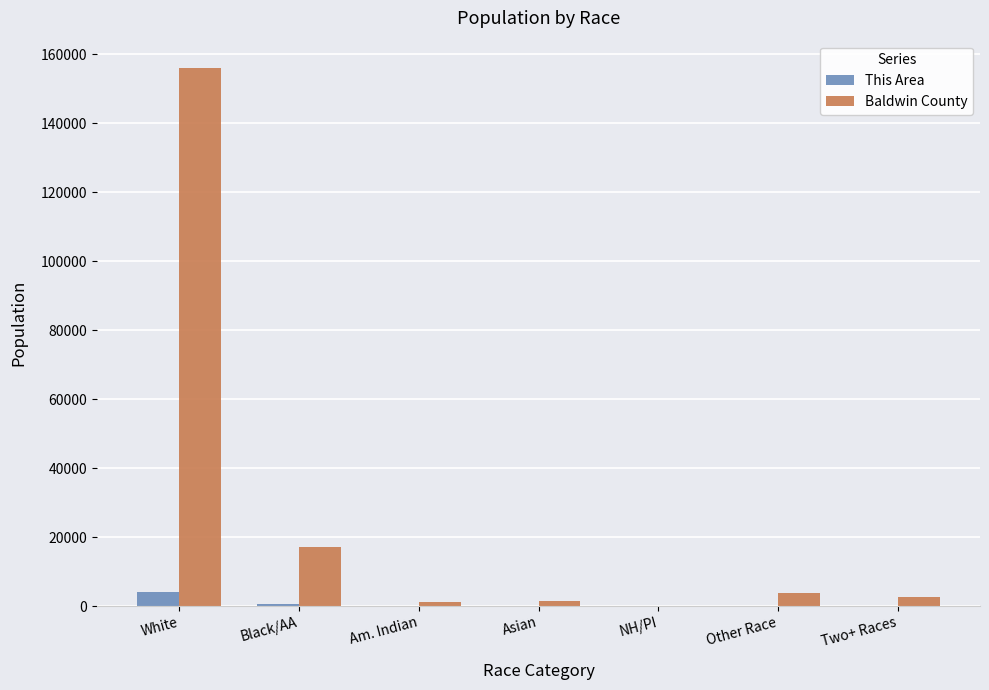

What are all the series names shown in the legend?

This Area, Baldwin County